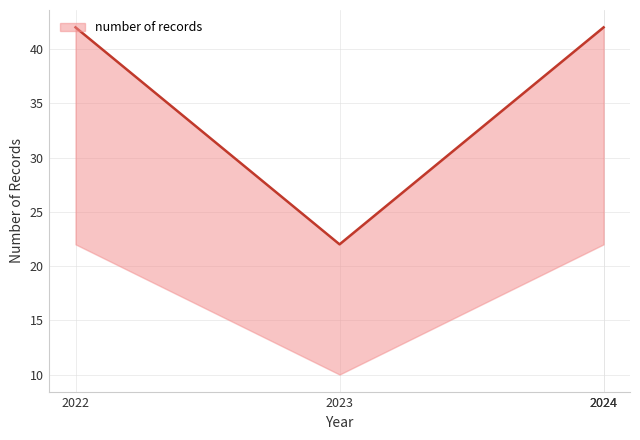

True or false: number of records lower and number of records upper cross at least once.

False